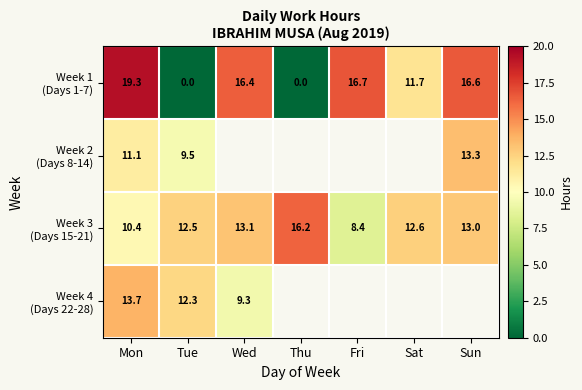

List the labels in order of Week 1 (Days 1-7) value, largest first.

Mon, Fri, Sun, Wed, Sat, Tue, Thu